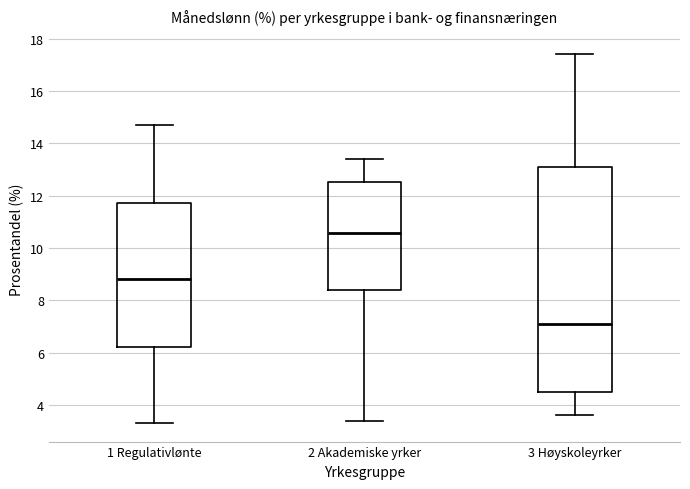

Where is the upper edge of the box for 1 Regulativlønte on the y-axis? The values are not printed on the chart, so give them approximately, as read against the axis.

11.8